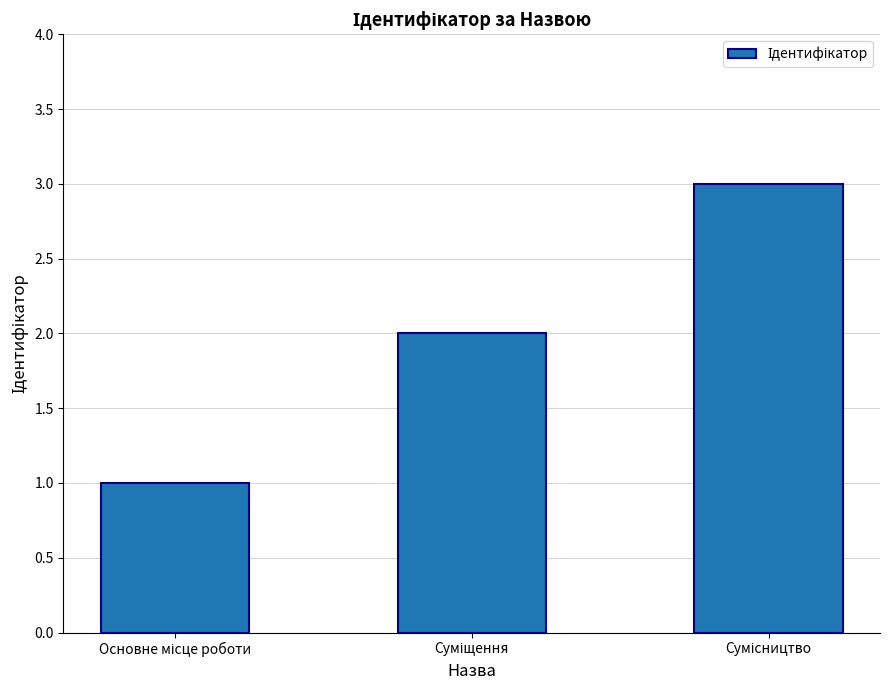

Are the bars grouped side by side (vs. stacked)?

No